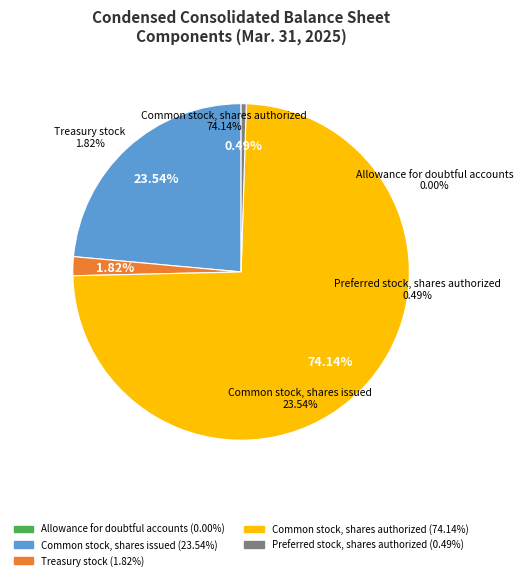

Does Common stock, shares authorized represent more than half of the total?

Yes